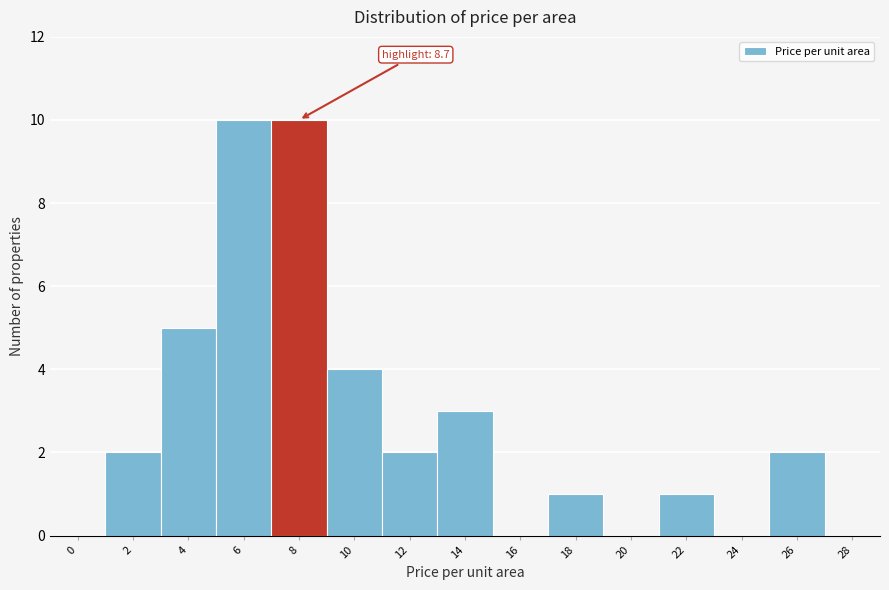

Reading left to right, list all the values displayed in this chart.

0=0	2=2	4=5	6=10	8=10	10=4	12=2	14=3	16=0	18=1	20=0	22=1	24=0	26=2	28=0